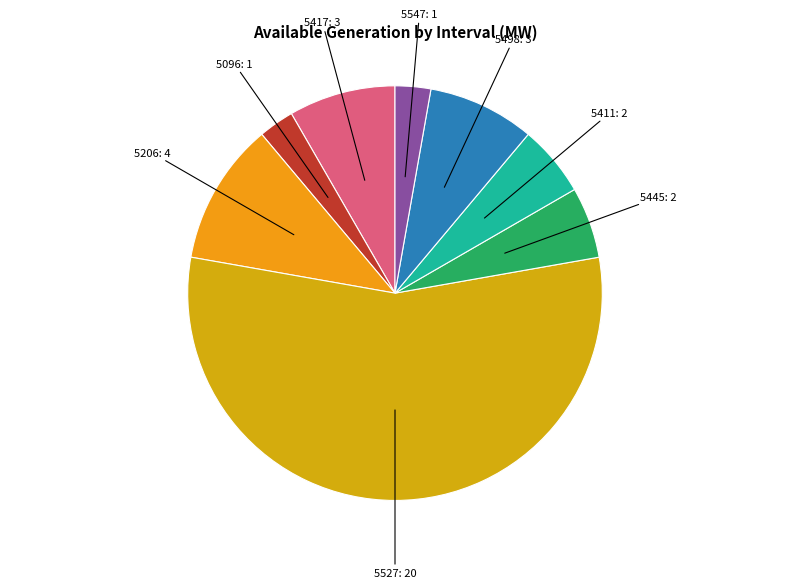

Which category has the biggest portion of the pie?

5527: 20